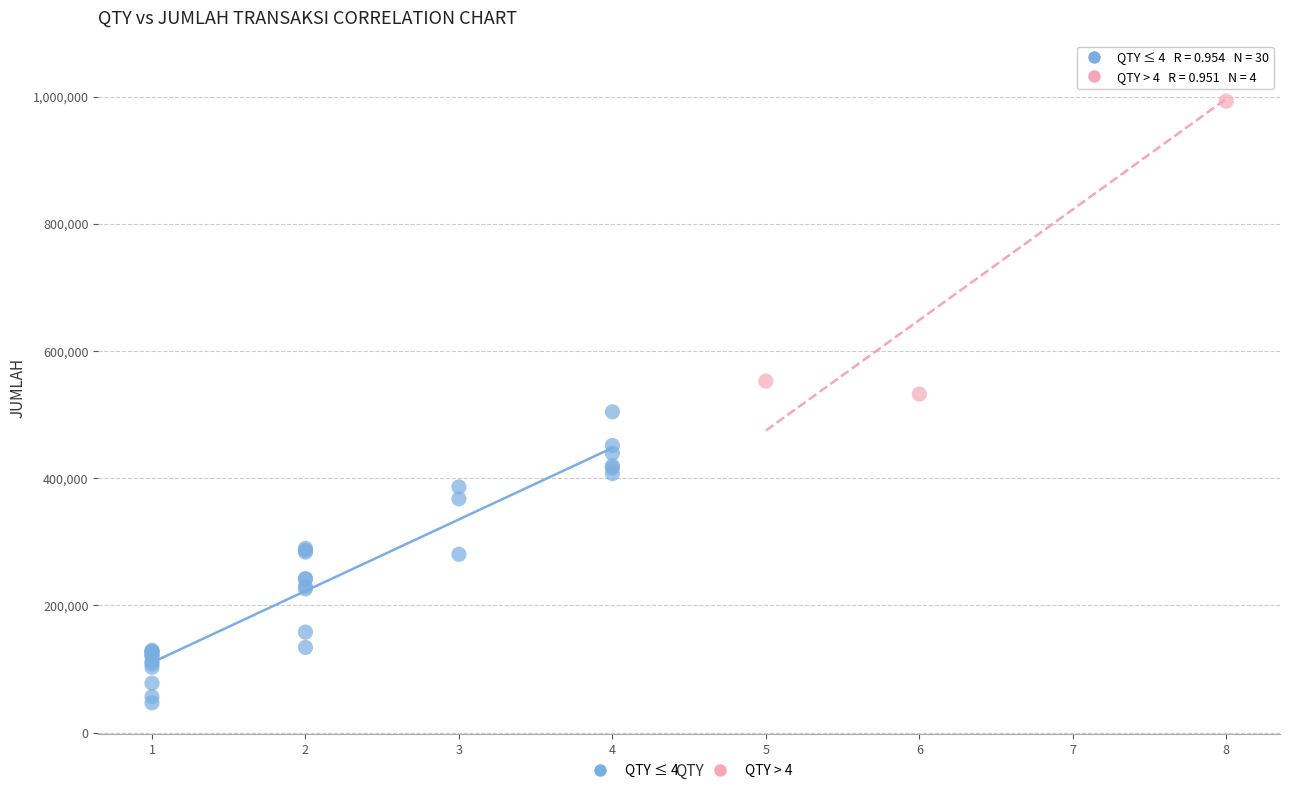

Which series reaches the maximum Y coordinate?

QTY > 4